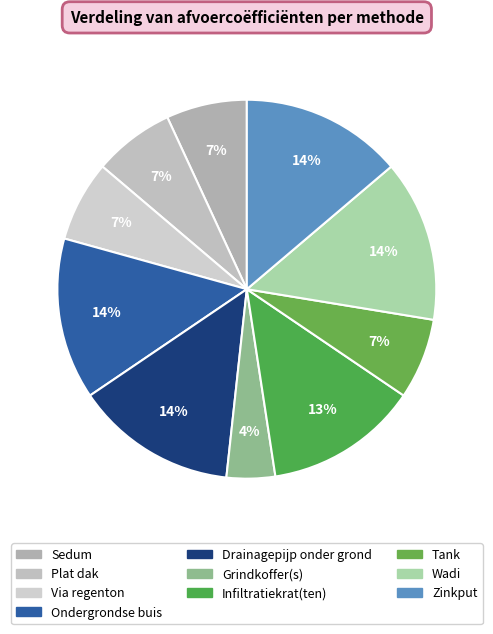

To the nearest percent, what is the average slice percentage?

10%